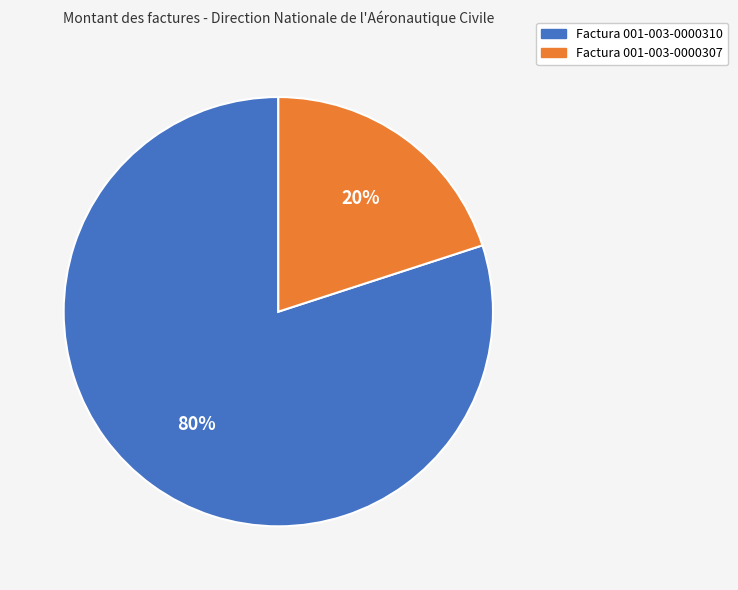

To the nearest percent, what is the difference between the Factura 001-003-0000307 and Factura 001-003-0000310 slice percentages?

60%